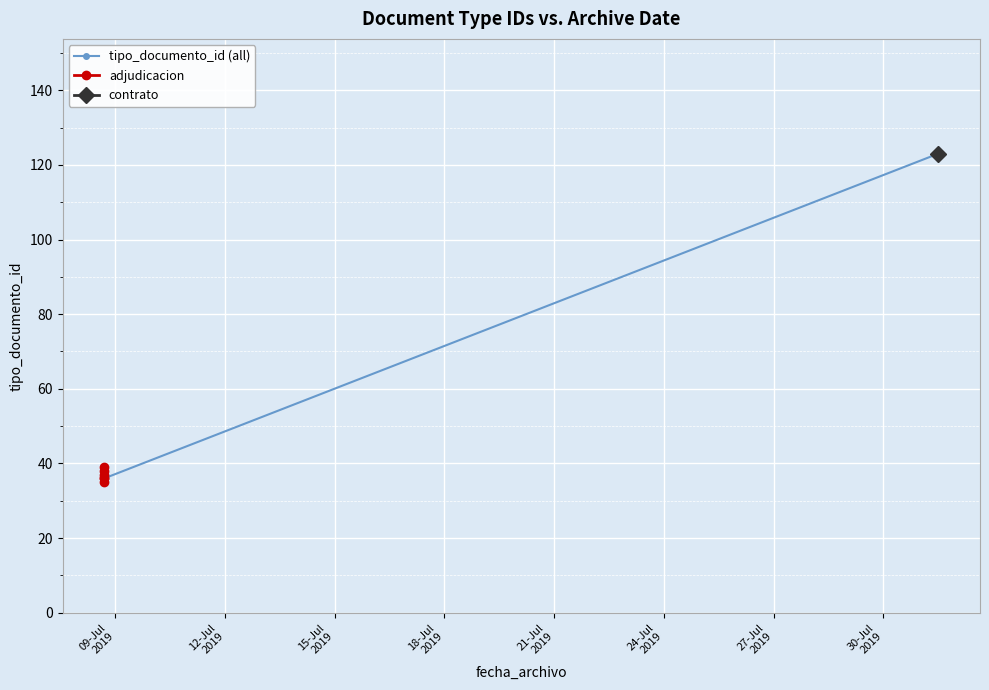

Which category has the highest value across all series?

2019-07-31 12:00:25